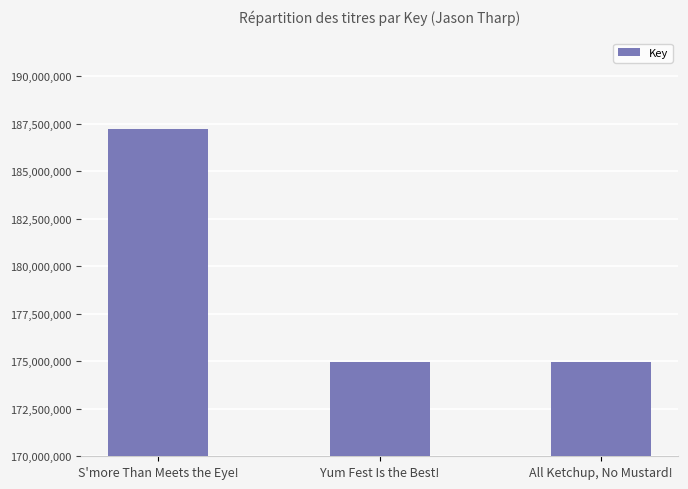

What is the maximum value shown in the chart?

187244429